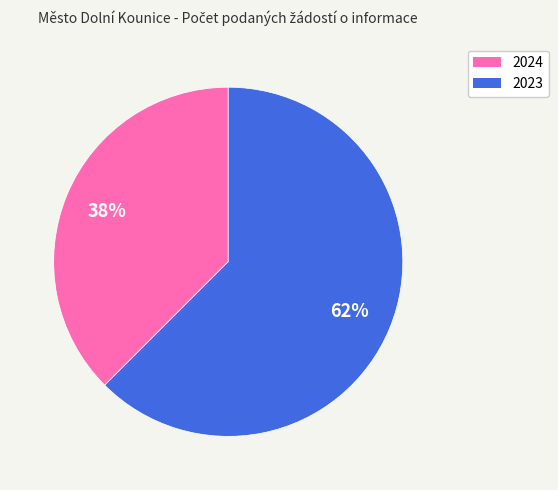

Is the sum of 2024 and 2023 greater than half?

Yes